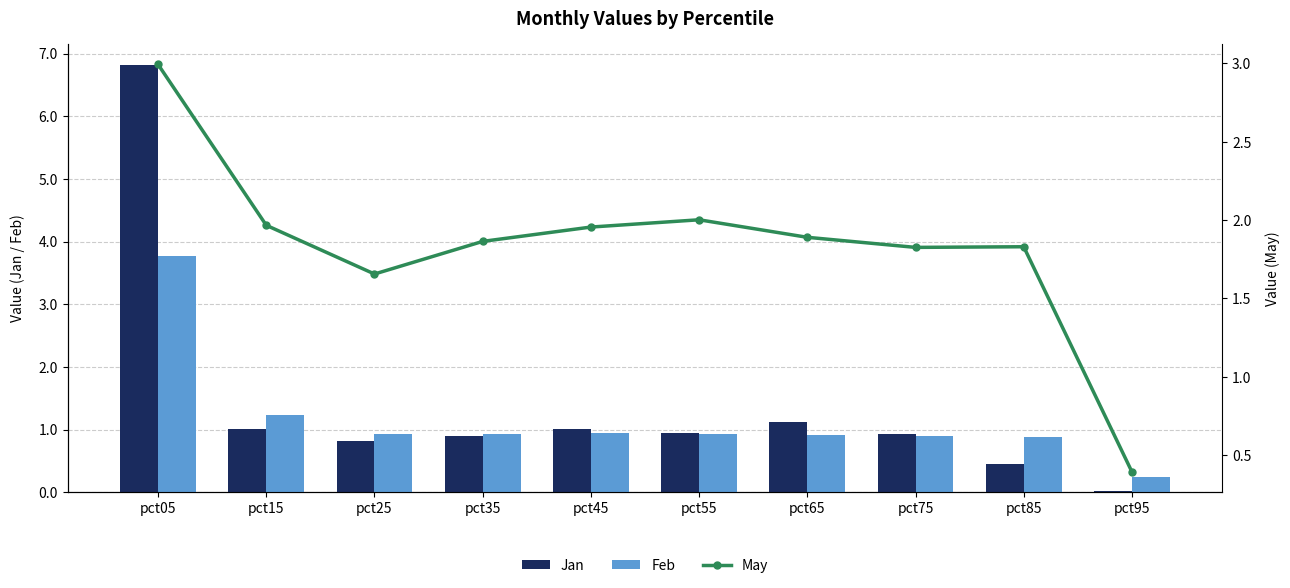

Which has a higher value, pct55 or pct25?

pct55